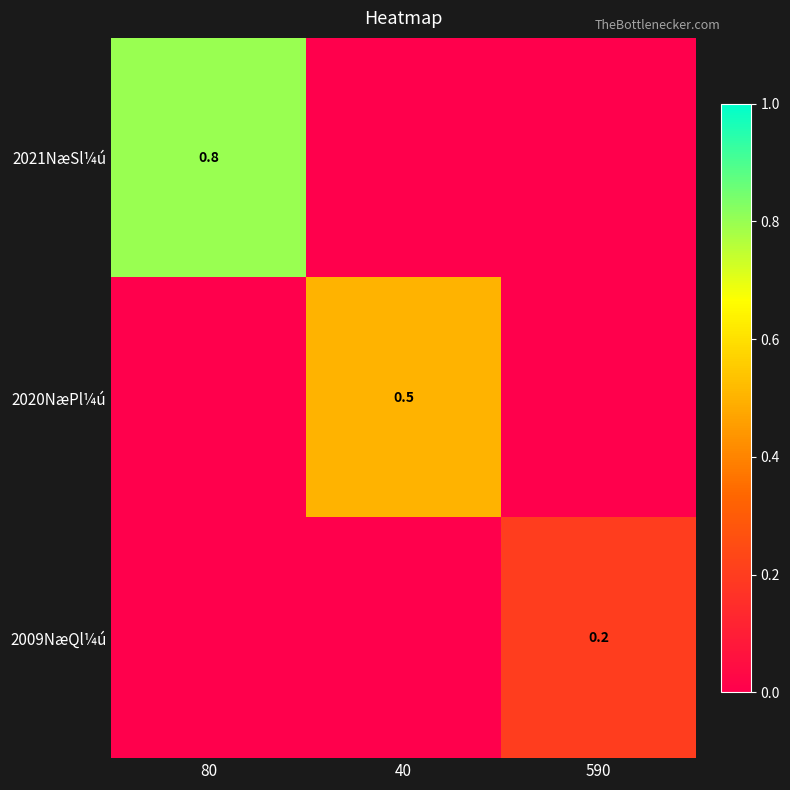

True or false: 2009NæQl¼ú has a value of 0.2 at 590.

True